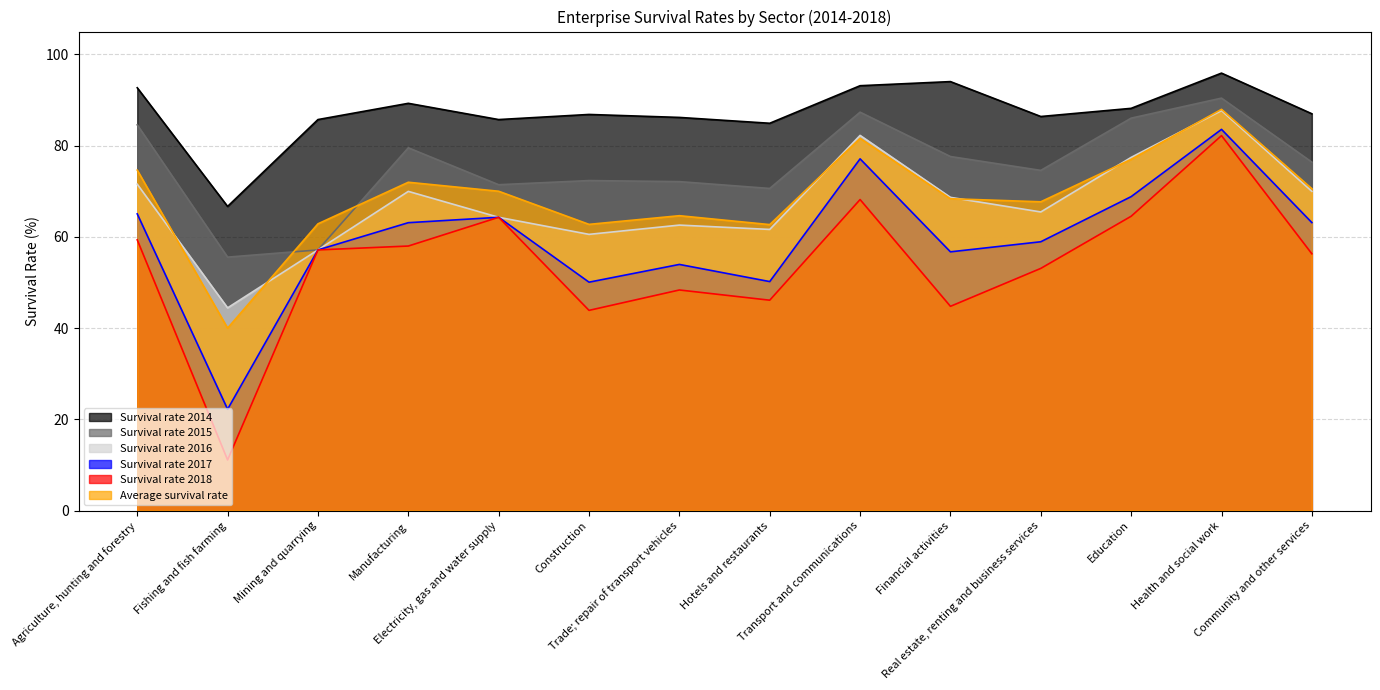

Which series has the largest range (max minus min)?

Survival rate 2018